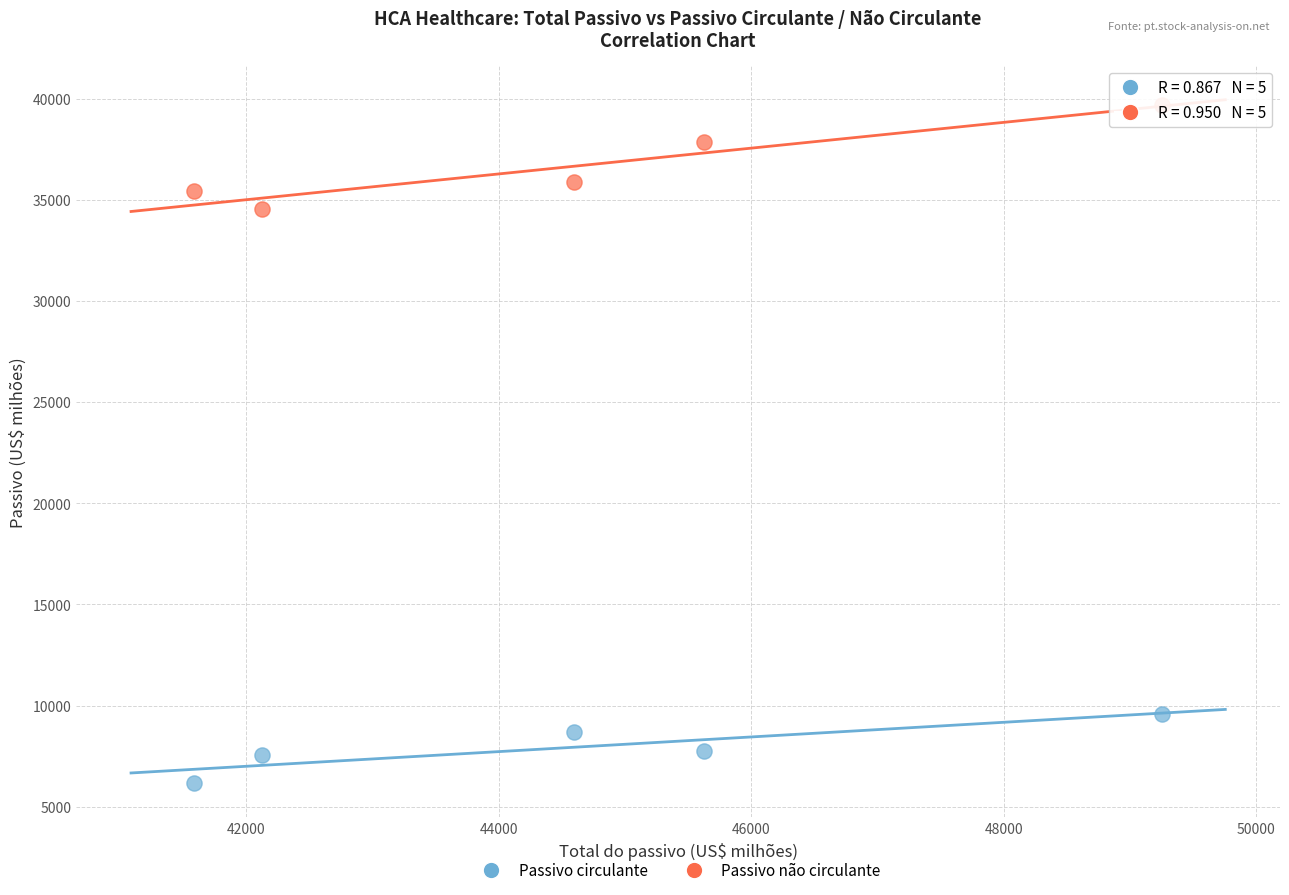

Across all data points, what is the average X value?

44637